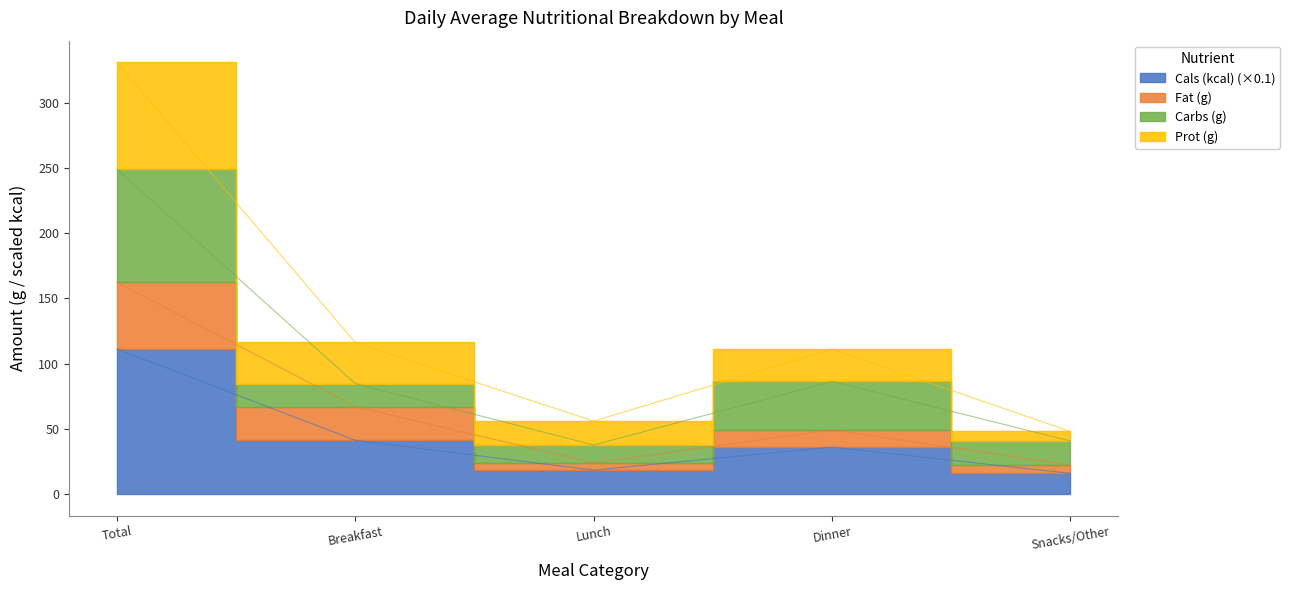

True or false: Cals (kcal) and Fat (g) intersect in this chart.

False